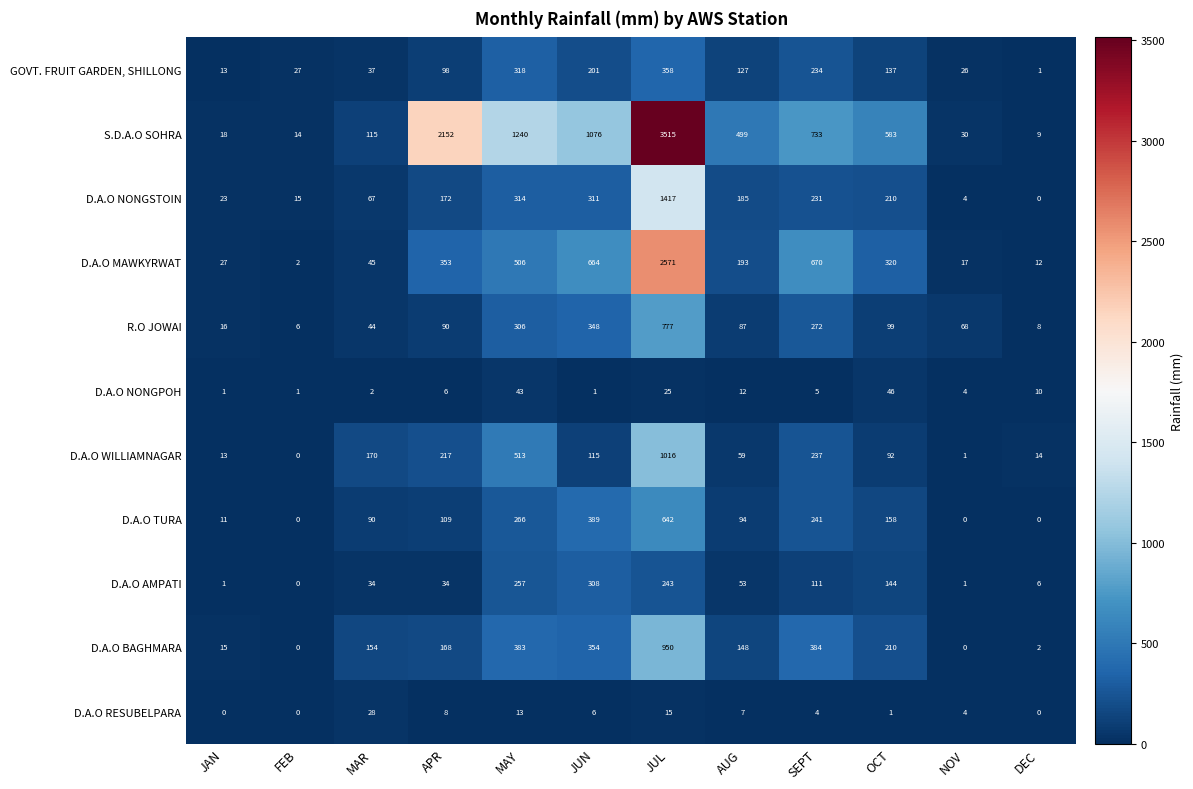

True or false: D.A.O WILLIAMNAGAR has a value of 13 at JAN.

True